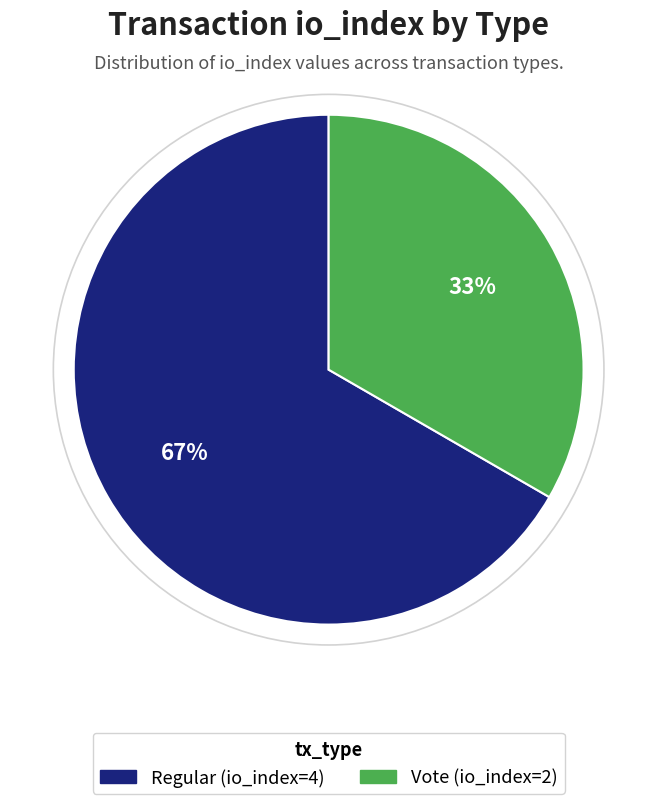

Count the number of slices in the pie.

2